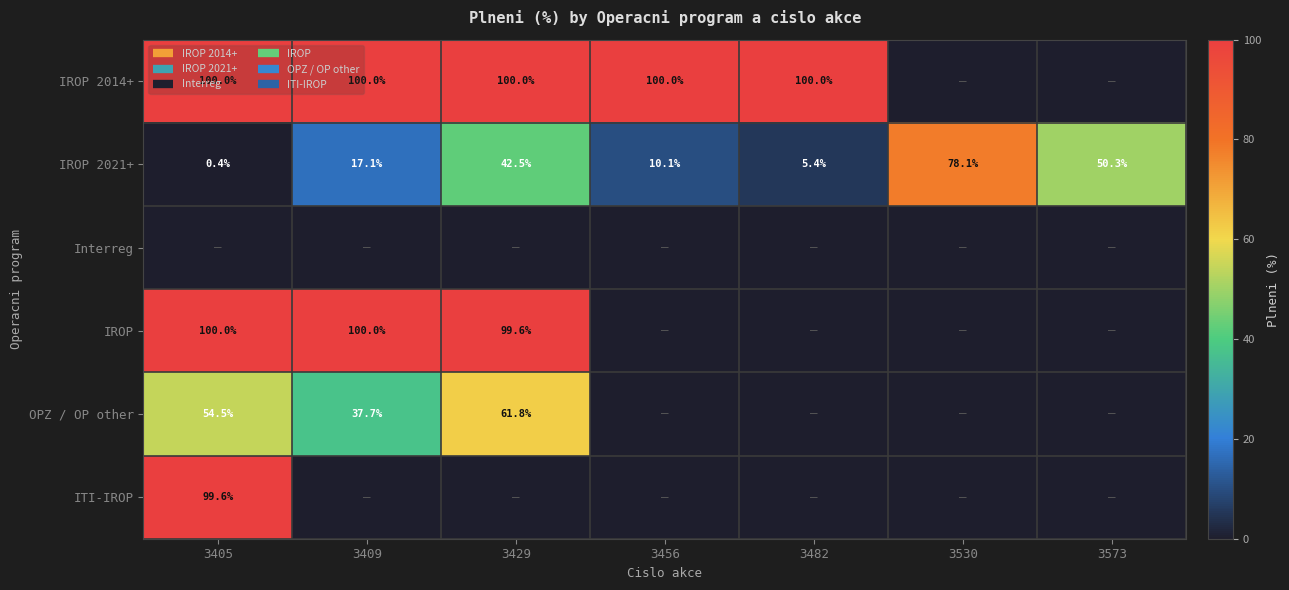

What is the total value across all series at 3409?

254.8